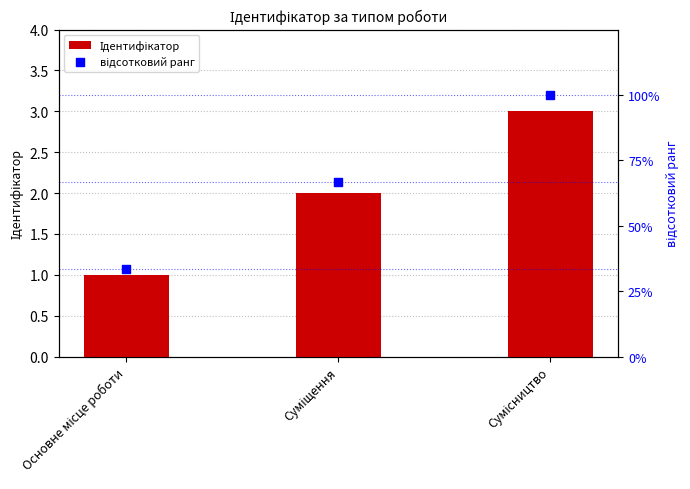

What is the total value across all series at Сумісництво?

103.0